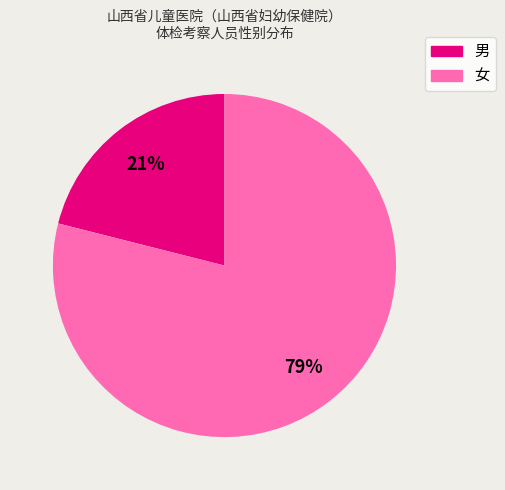

What is the smallest slice in the pie chart?

男